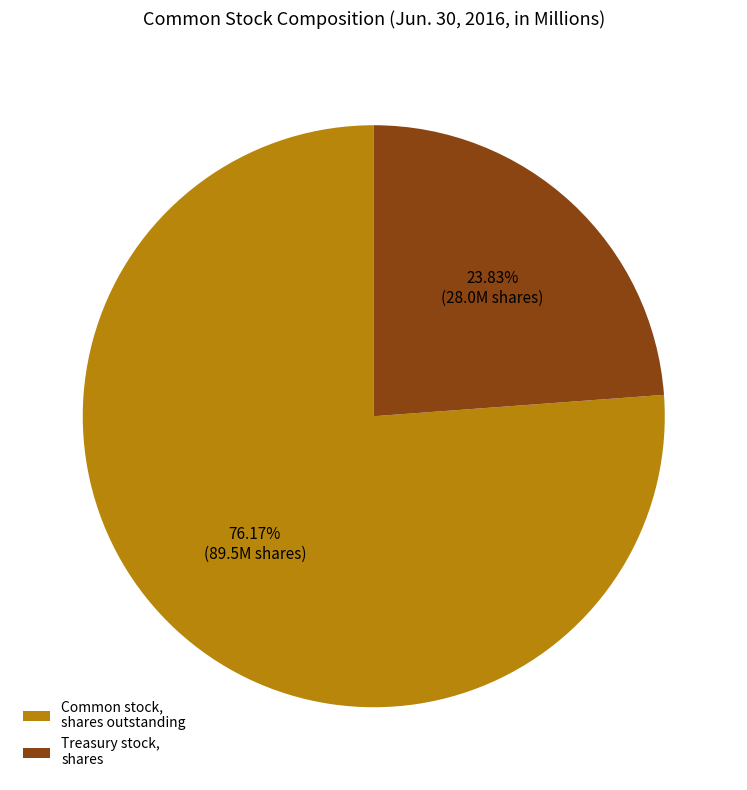

To the nearest percent, what is the average slice percentage?

50%